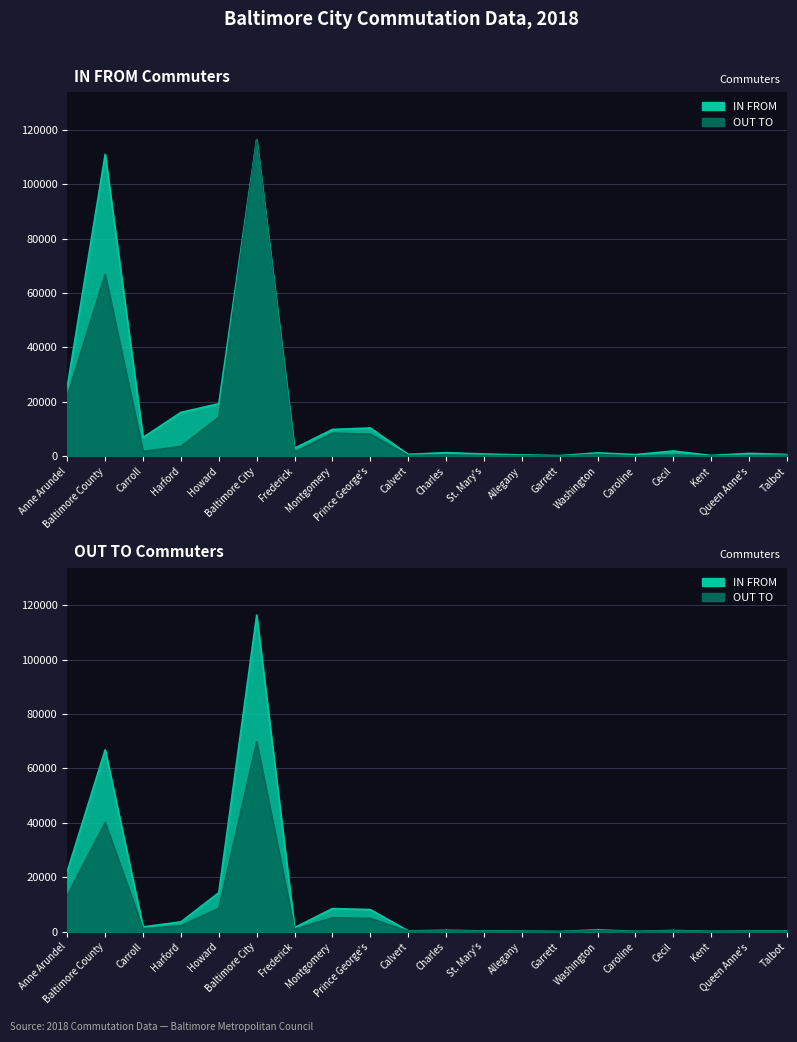

List the series in order of their overall mean, lowest first.

OUT TO, IN FROM